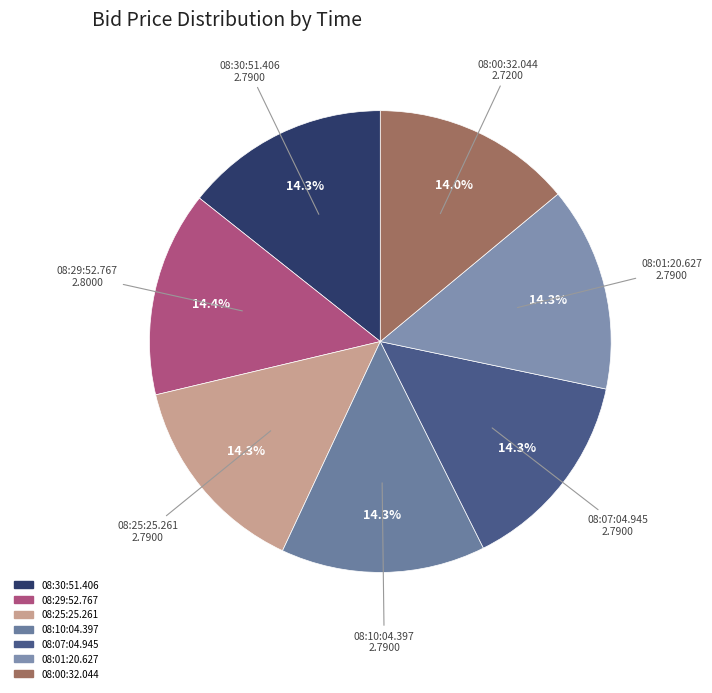

To the nearest percent, what is the average slice percentage?

14%